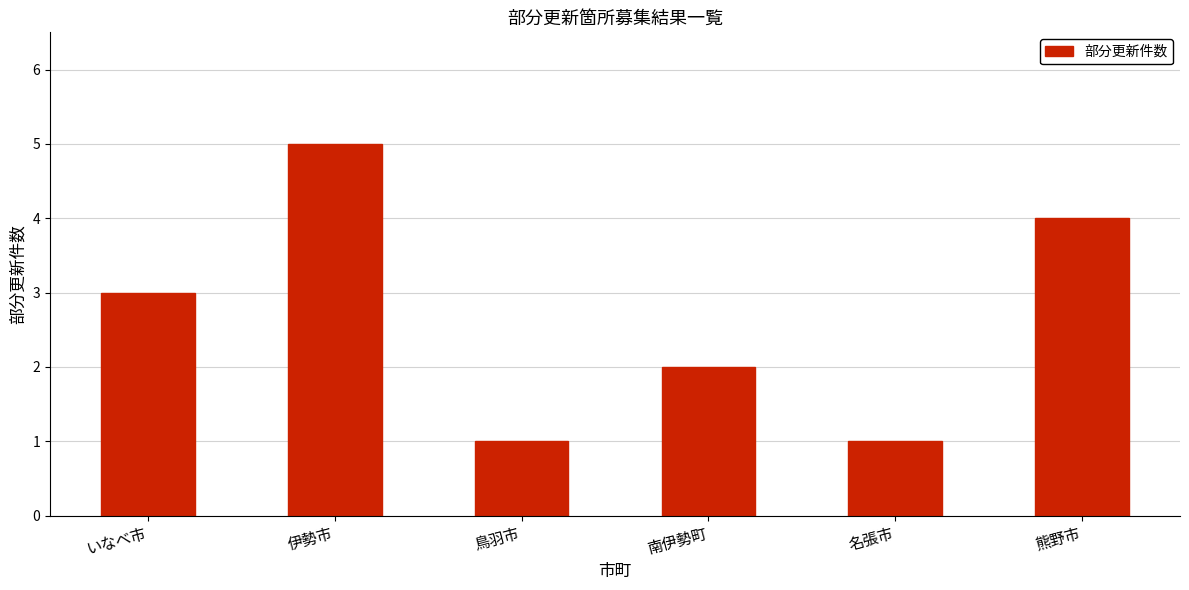

At which category does the chart reach its peak across all series?

伊勢市